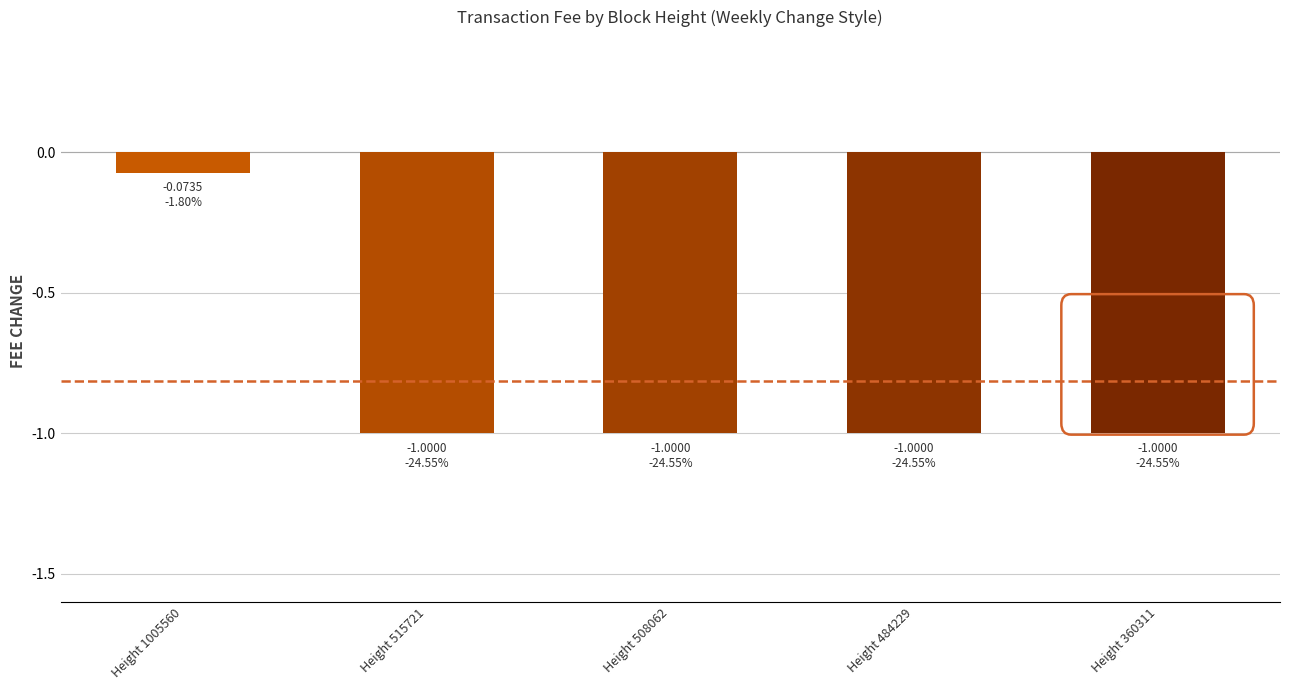

What is the difference between the maximum and minimum values?

0.9